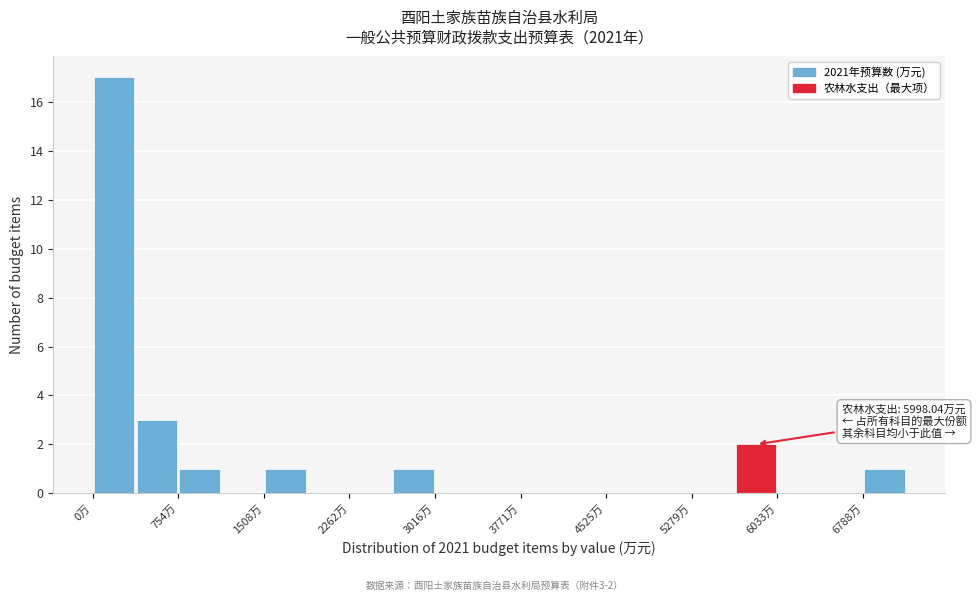

Read against the x-axis, roughly where is the centre of the tallest bar?

200